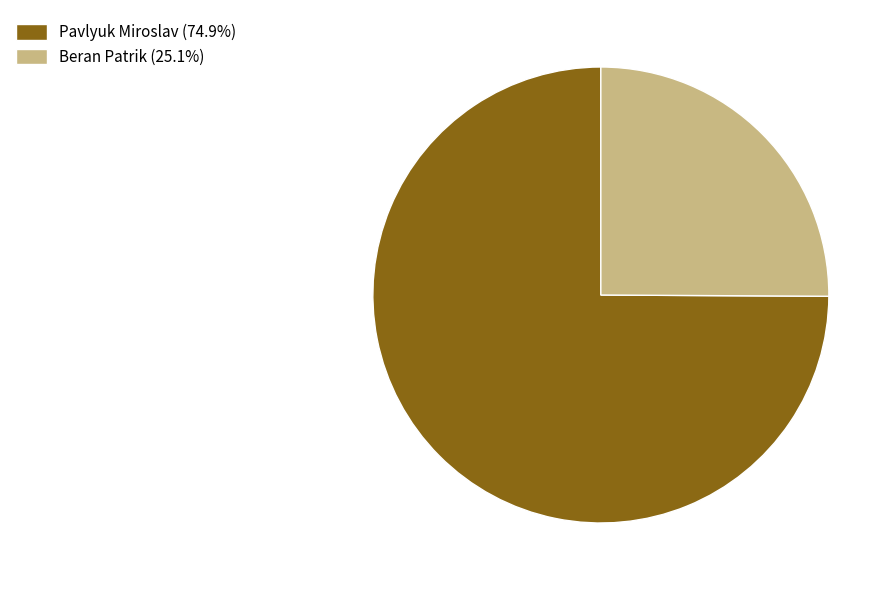

What is the ratio of the value at Beran Patrik to the value at Pavlyuk Miroslav?

0.3